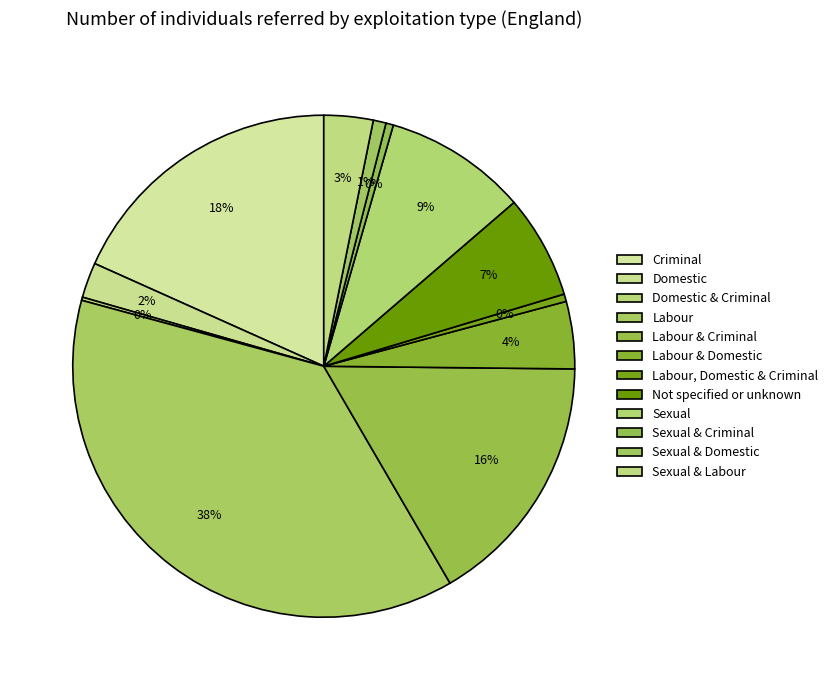

Does any single category account for the majority?

No